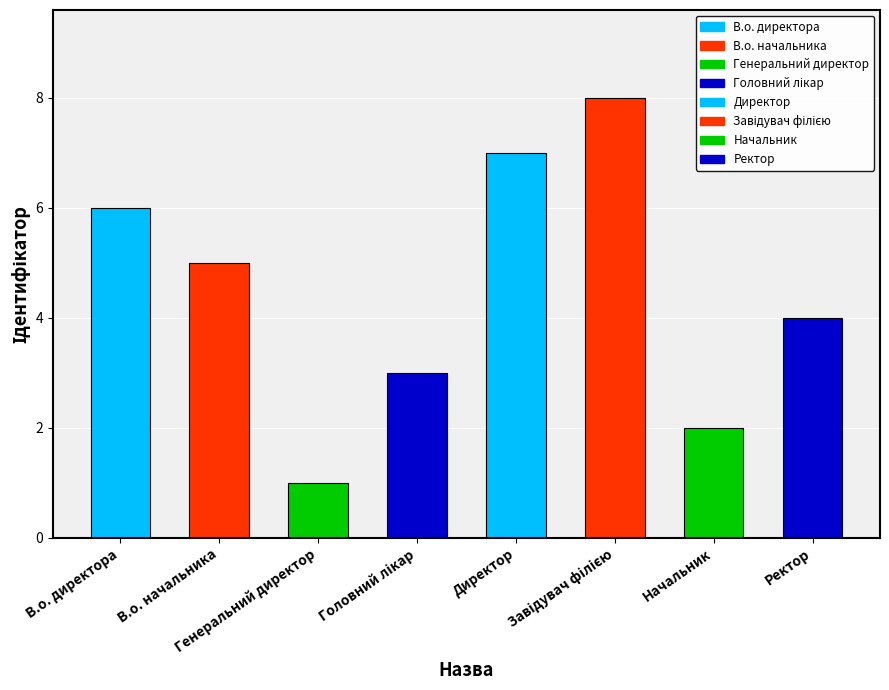

Count the number of categories in the chart.

8